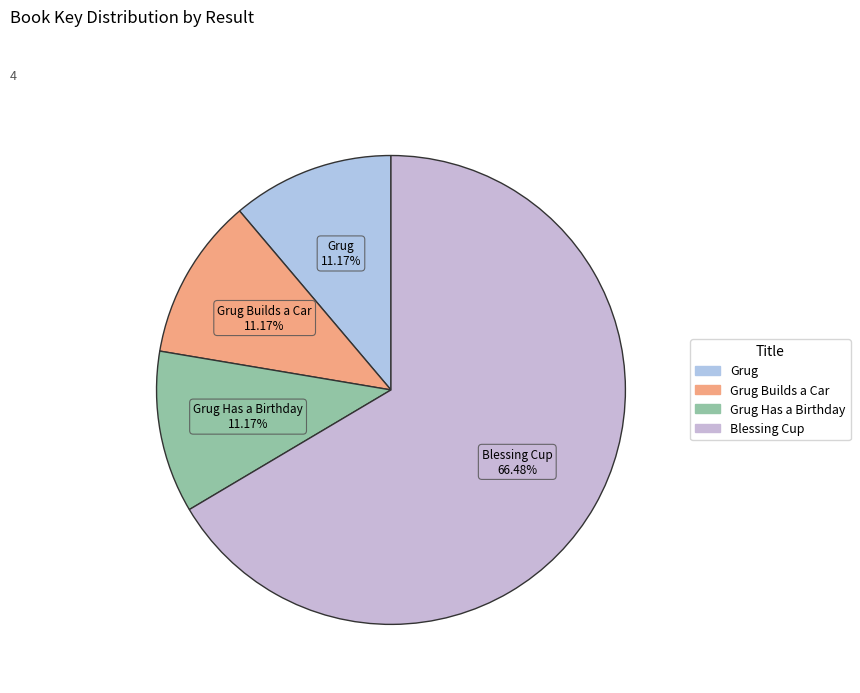

Rank the categories by value from highest to lowest.

Blessing Cup, Grug Has a Birthday, Grug Builds a Car, Grug